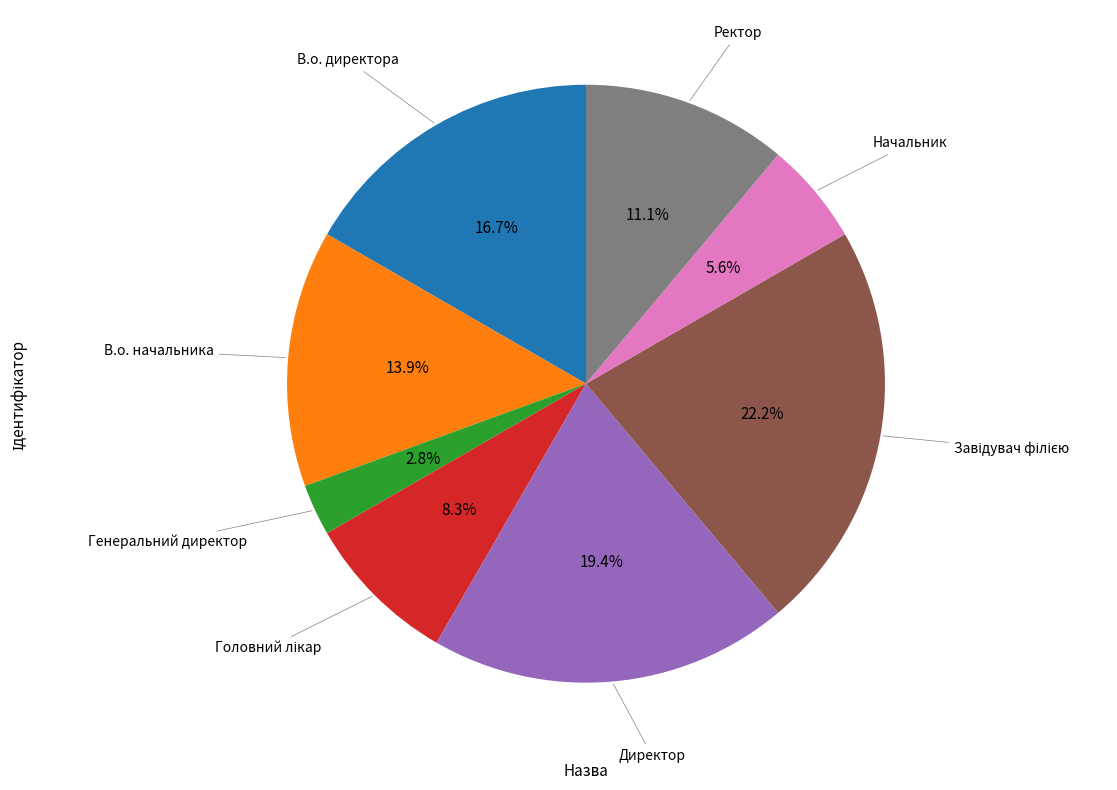

What is the ratio of the value at В.о. начальника to the value at Начальник?

2.5